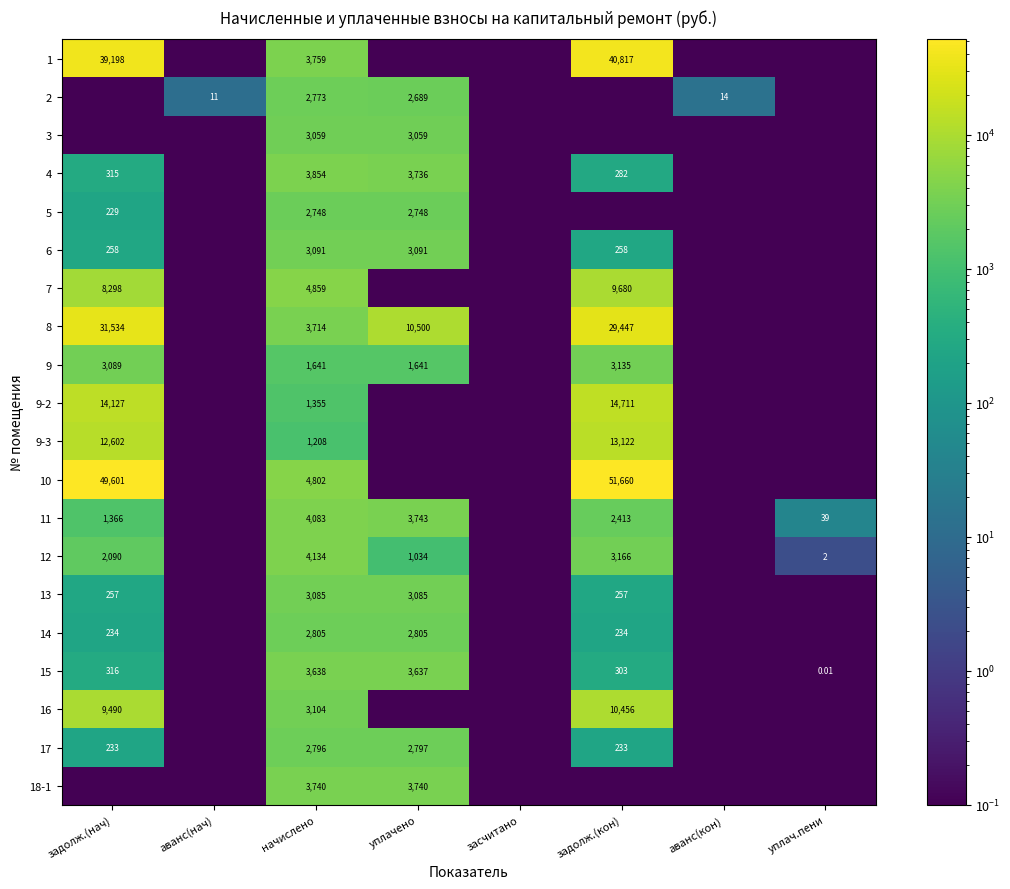

Is the value of 14 at задолж.(кон) greater than the value of 11 at уплачено?

No